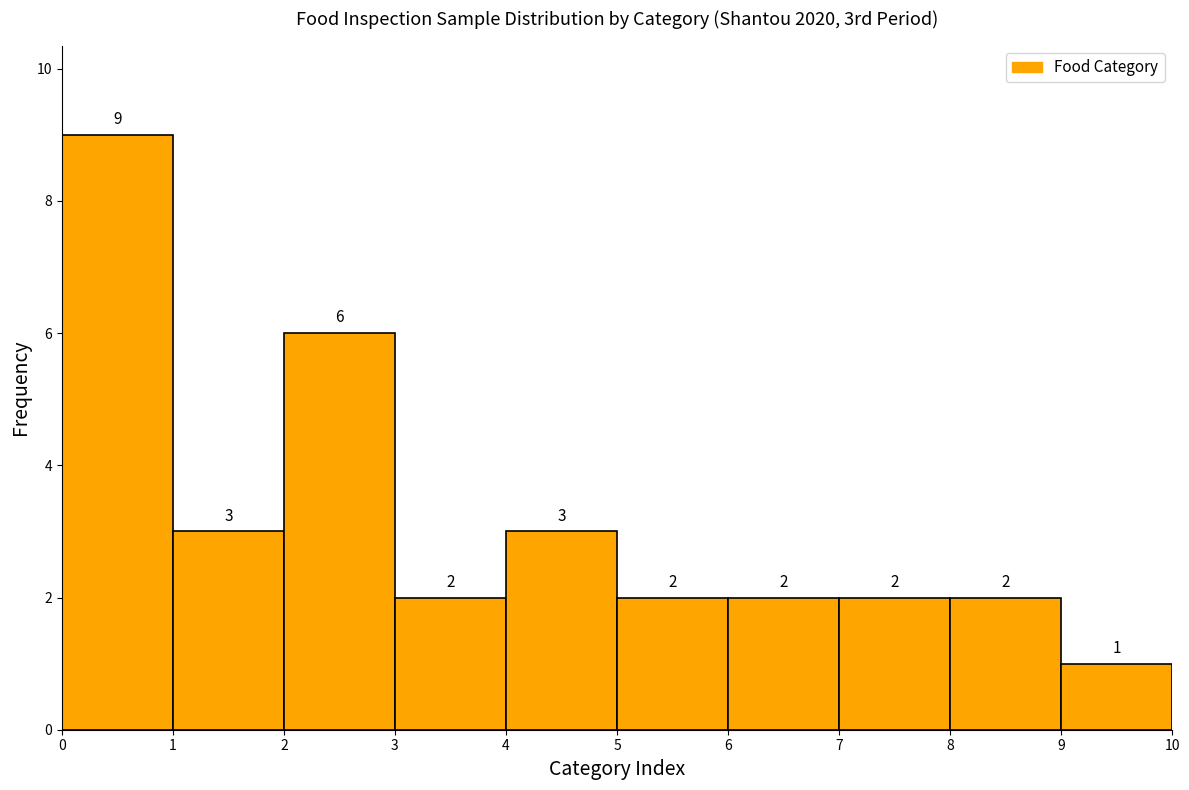

What is the height of the bar covering 3 to 4 on the x-axis?

2